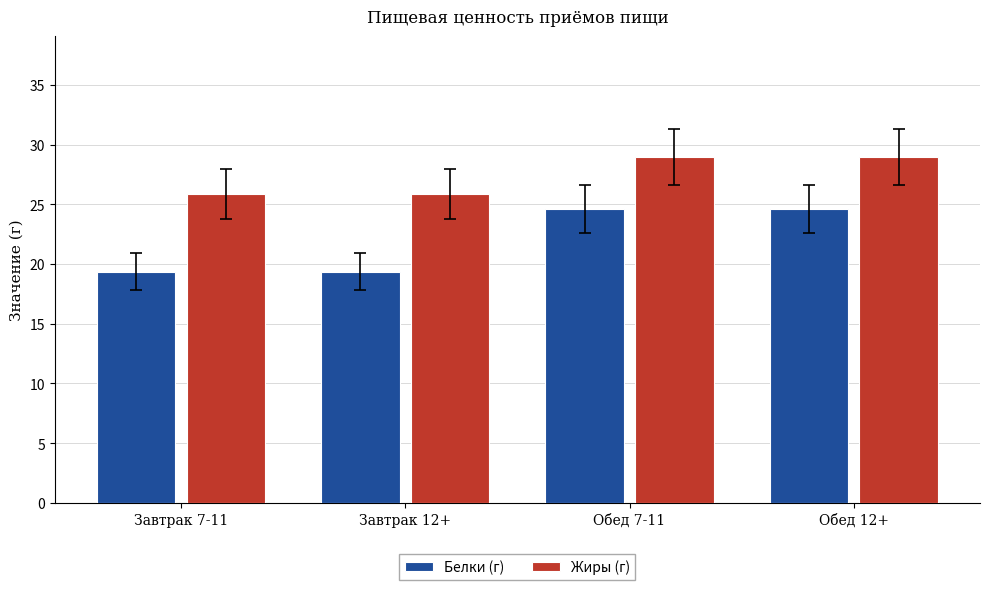

At Обед 7-11, list the series in order from smallest to largest.

Белки (г), Жиры (г)